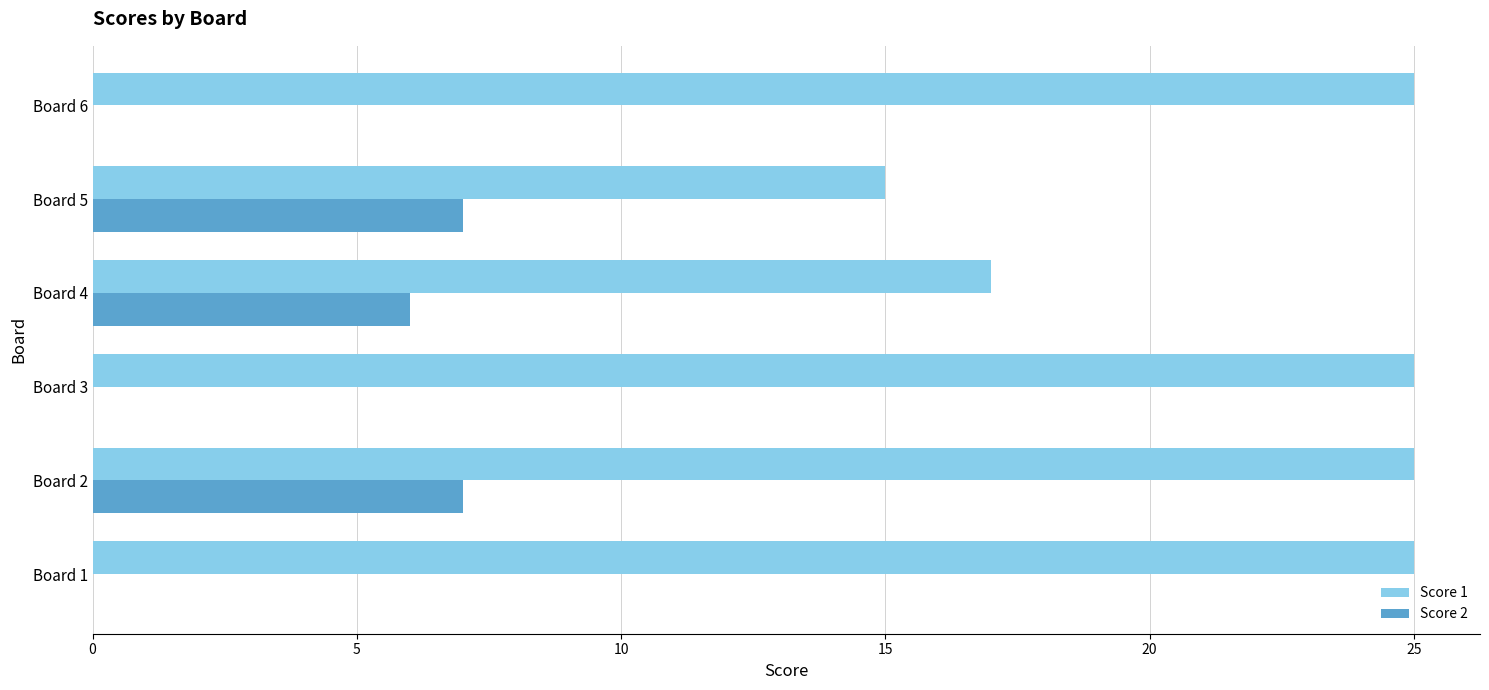

Count the number of categories in the chart.

6